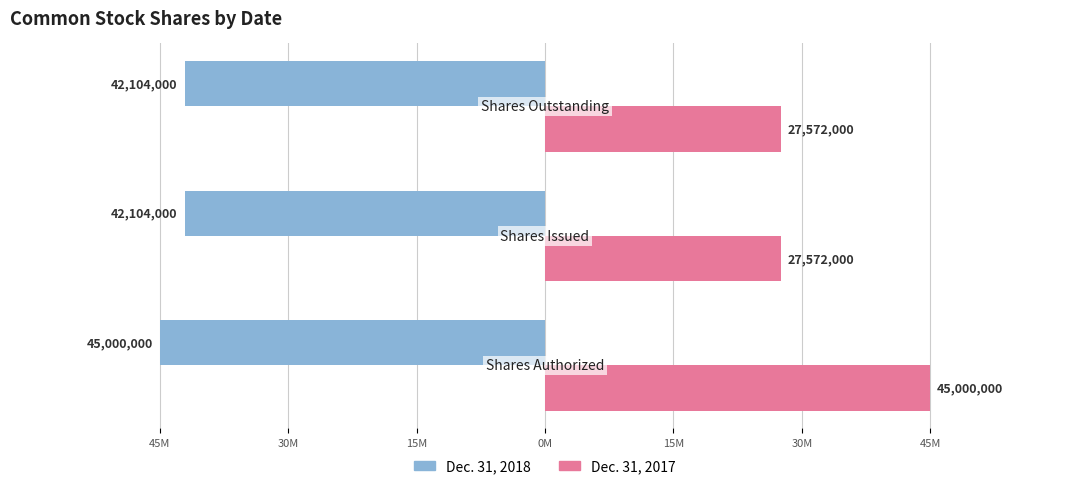

Which series has the largest range (max minus min)?

Dec. 31, 2017